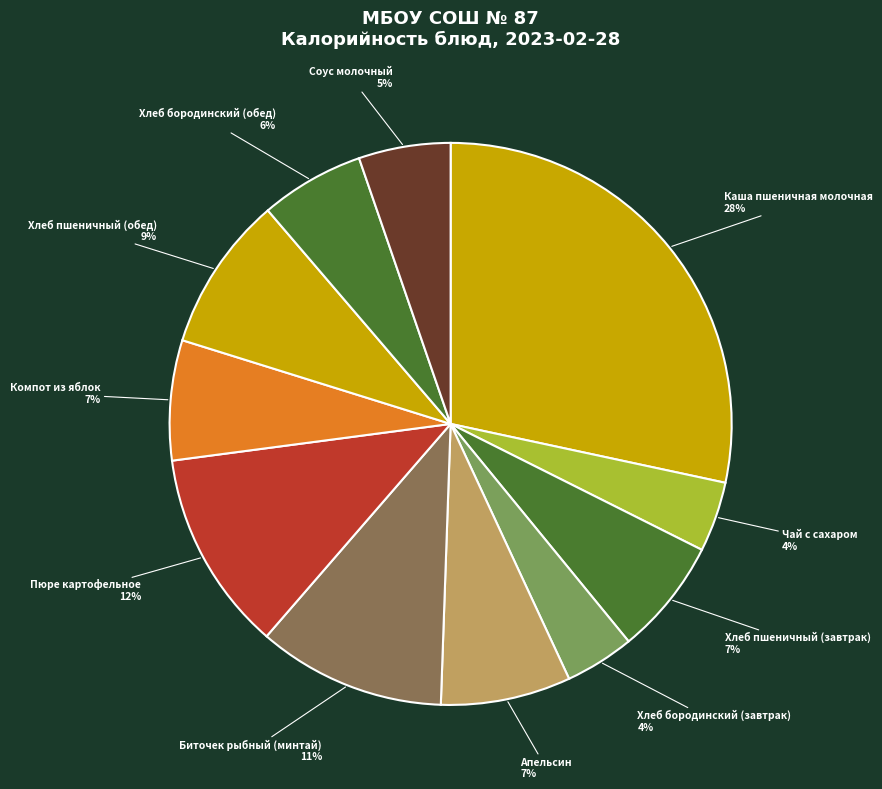

Does any single category account for the majority?

No